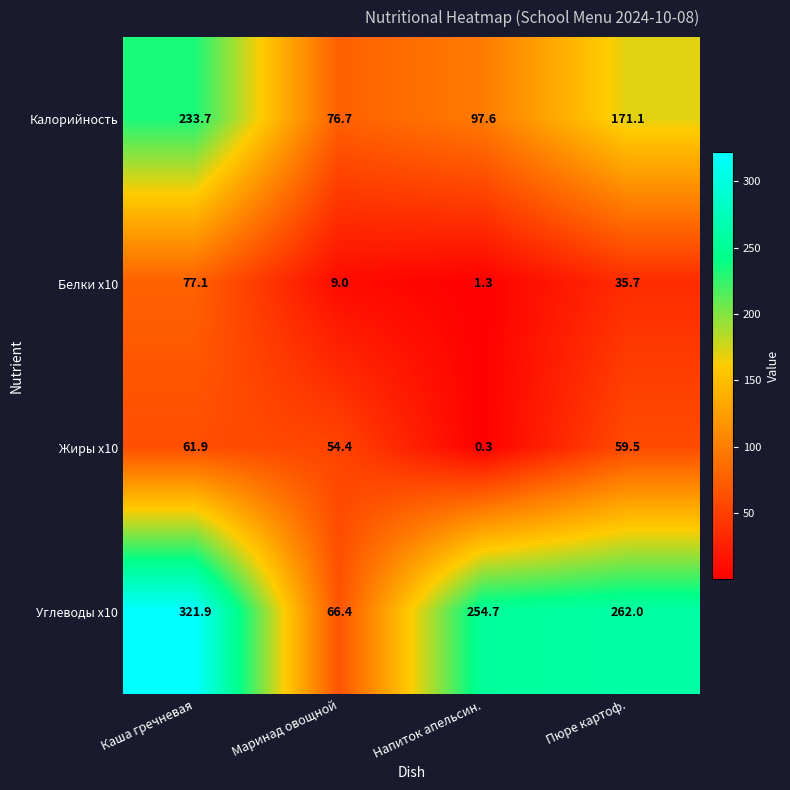

What is the difference between the Белки x10 values at Маринад овощной and Пюре картоф.?

26.7